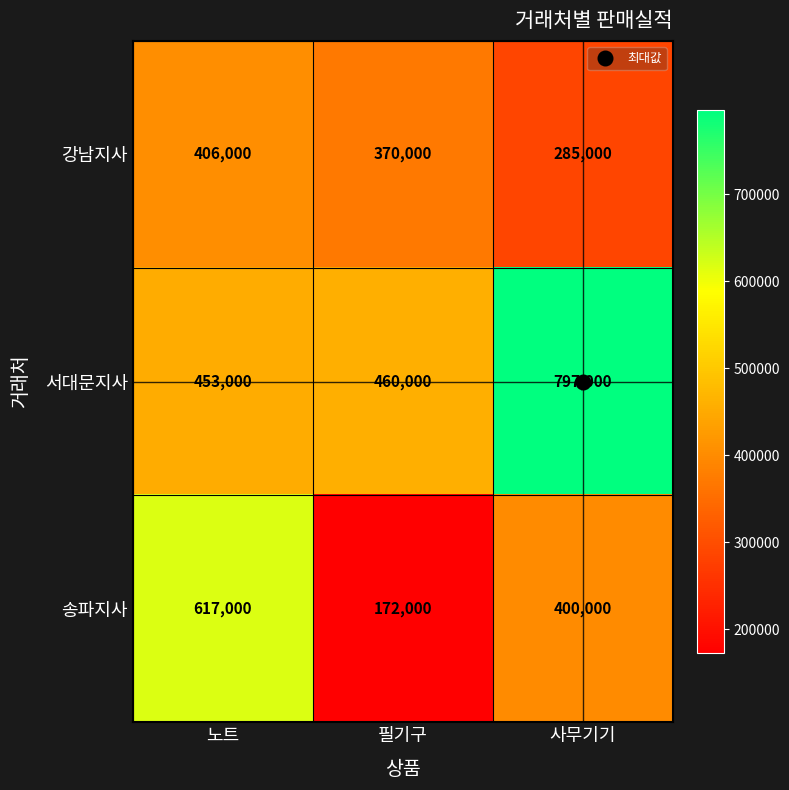

Between 노트 and 필기구, which series saw the biggest shift?

송파지사